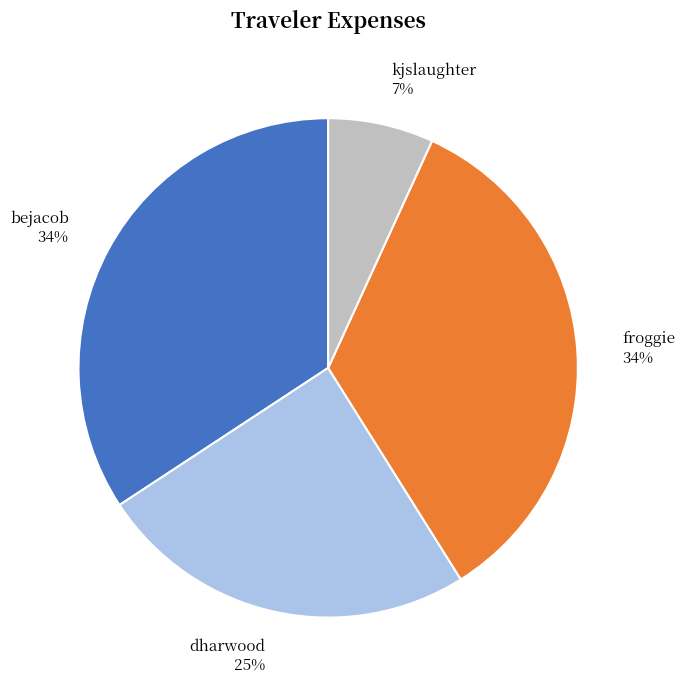

Is it true that kjslaughter is 7% of the pie?

True